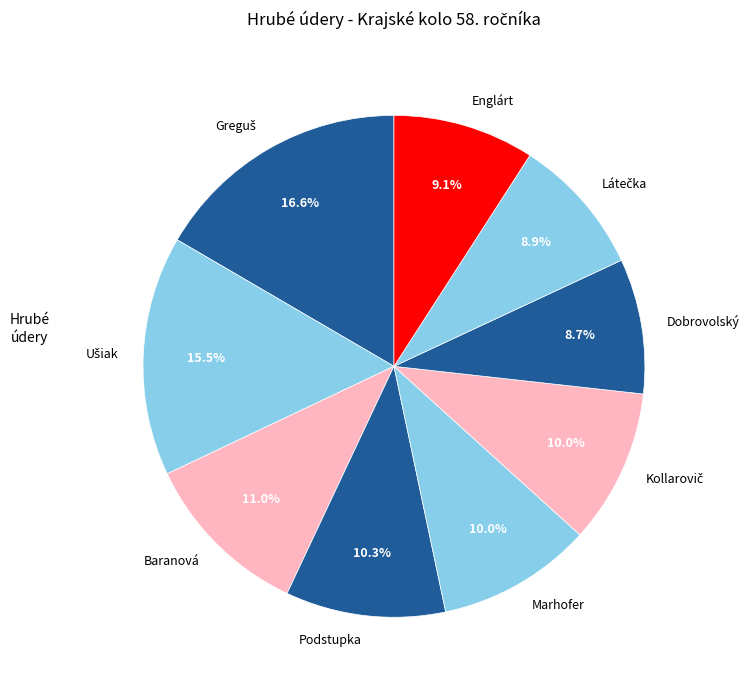

What percentage is the Dobrovolský slice, to the nearest percent?

9%